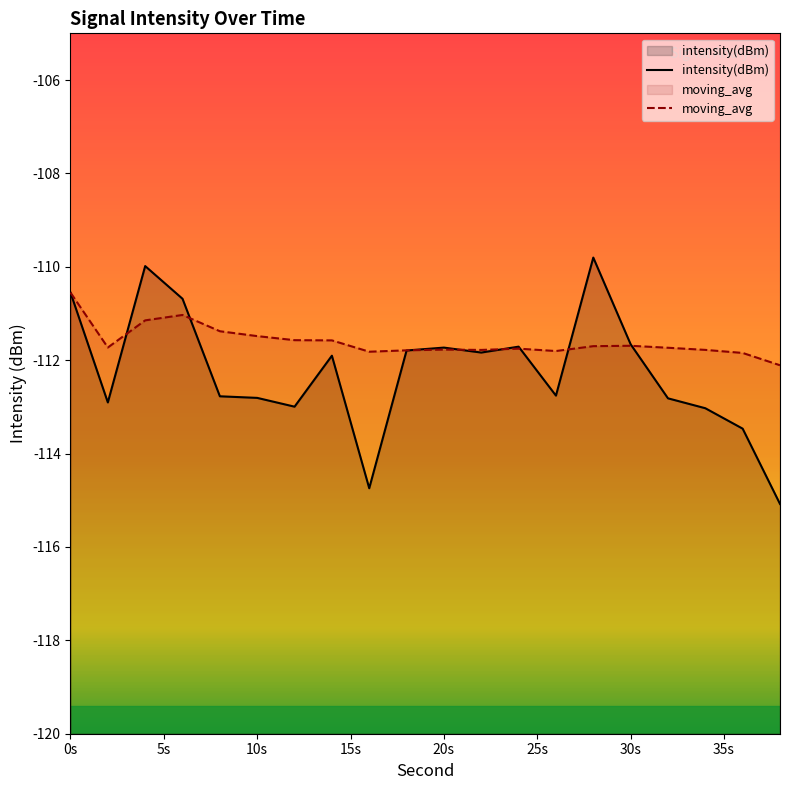

True or false: intensity(dBm) and moving_avg cross at least once.

True